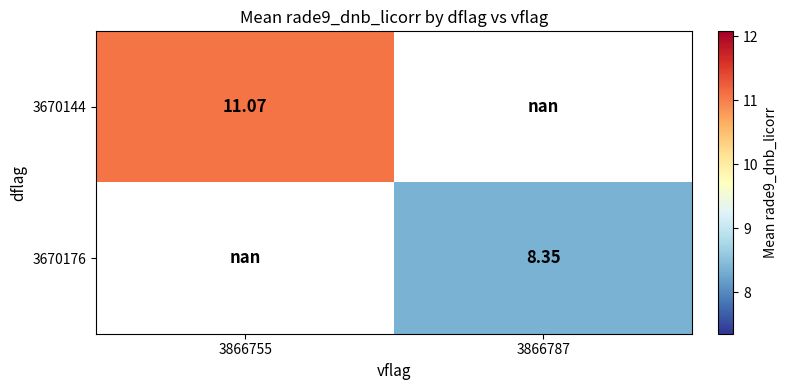

What is the maximum value shown in the chart?

11.1